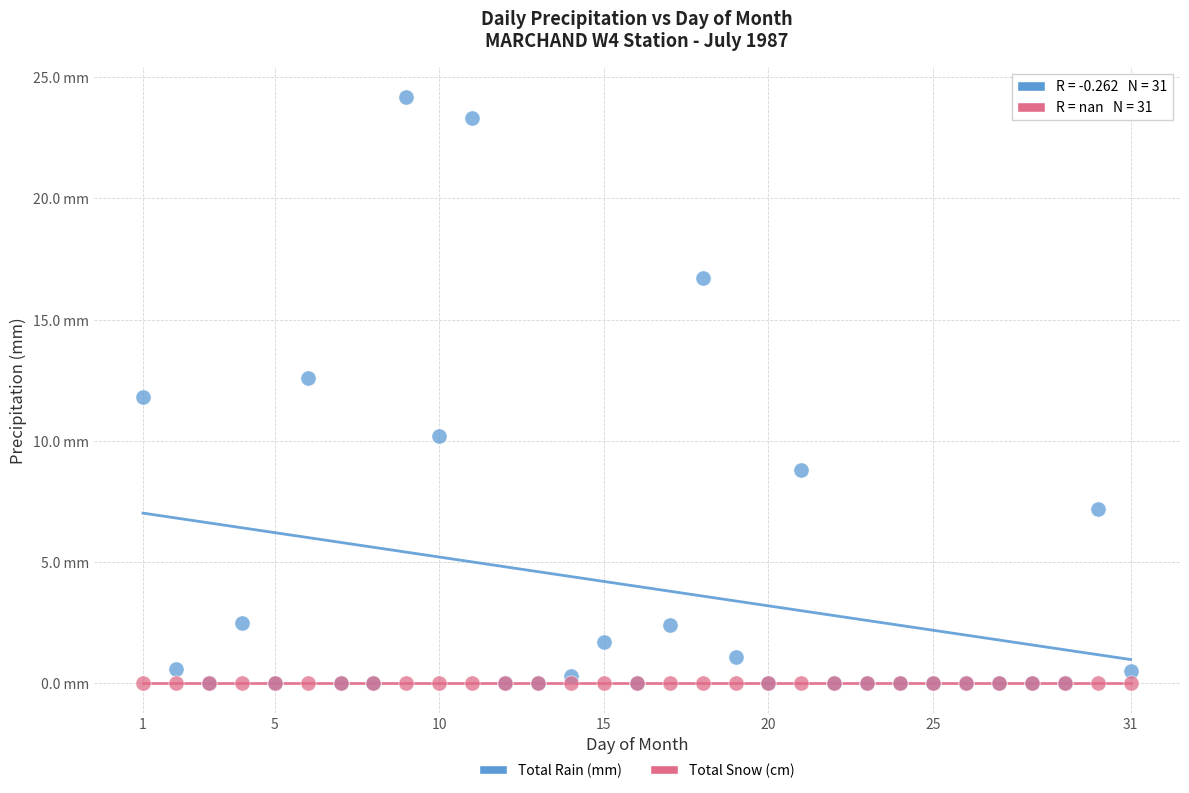

Which series reaches the maximum Y coordinate?

Total Rain (mm)